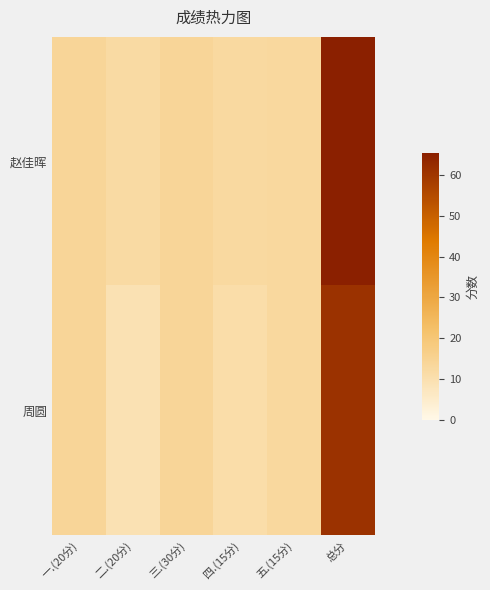

Which category has the highest value across all series?

总分